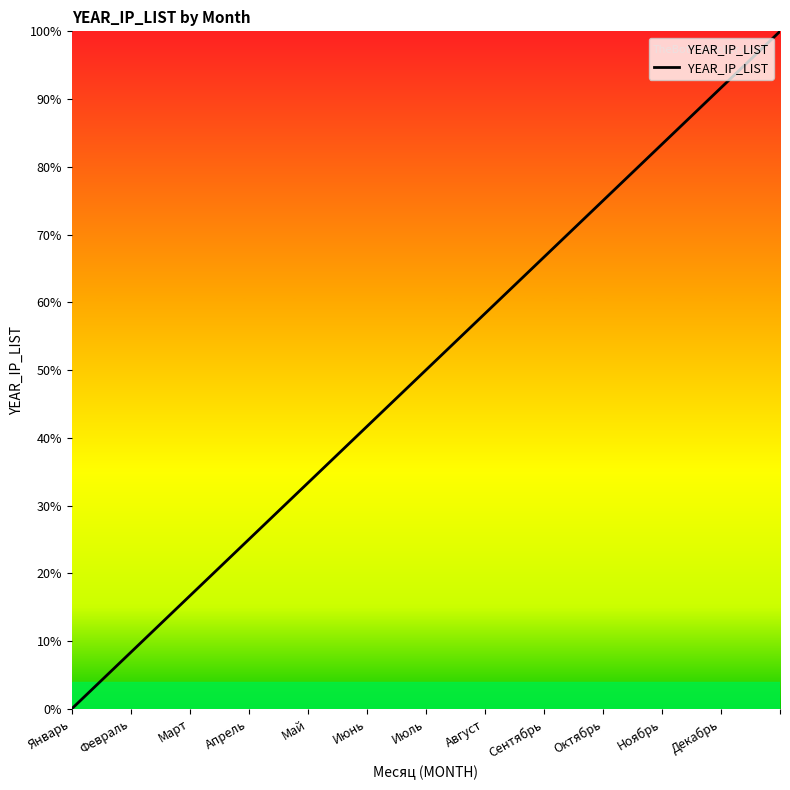

What is the greatest value displayed?

100.0